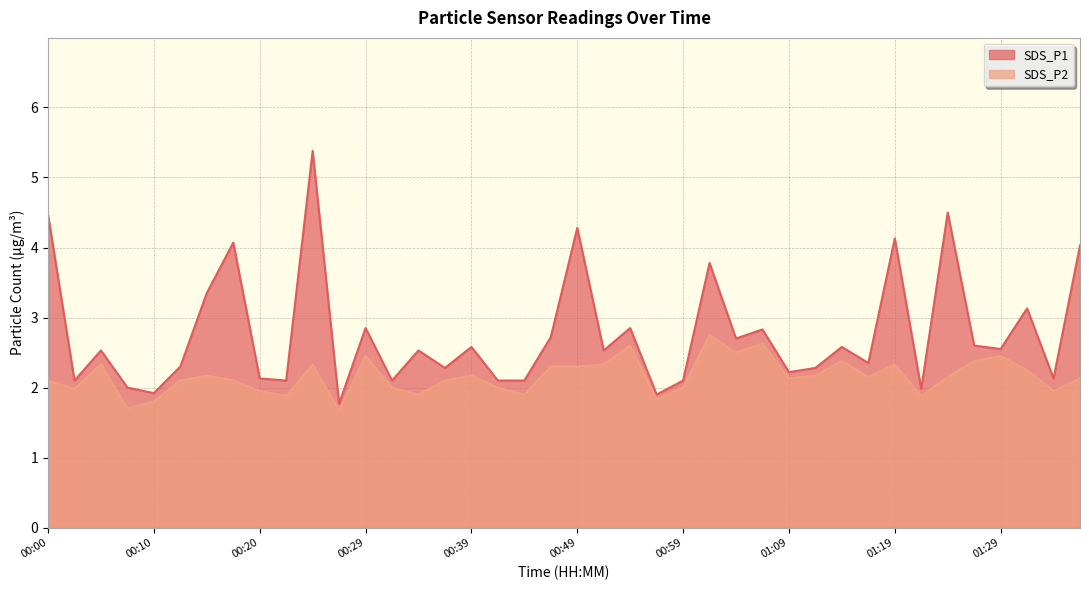

Which label corresponds to the smallest value in the chart?

00:27